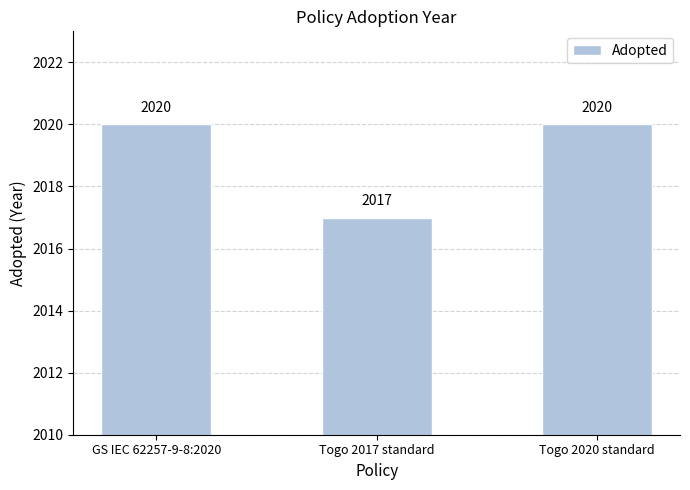

What position from the right is GS IEC 62257-9-8:2020?

3